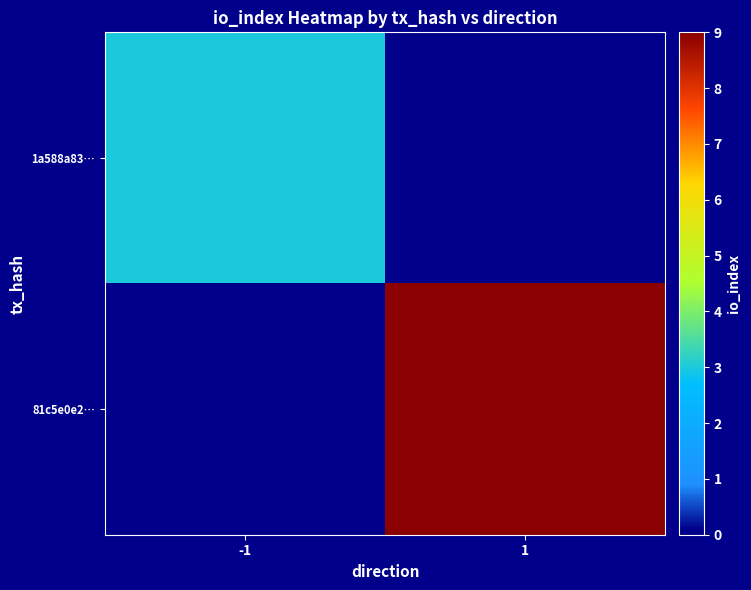

Which series has the largest total across all categories?

81c5e0e2…